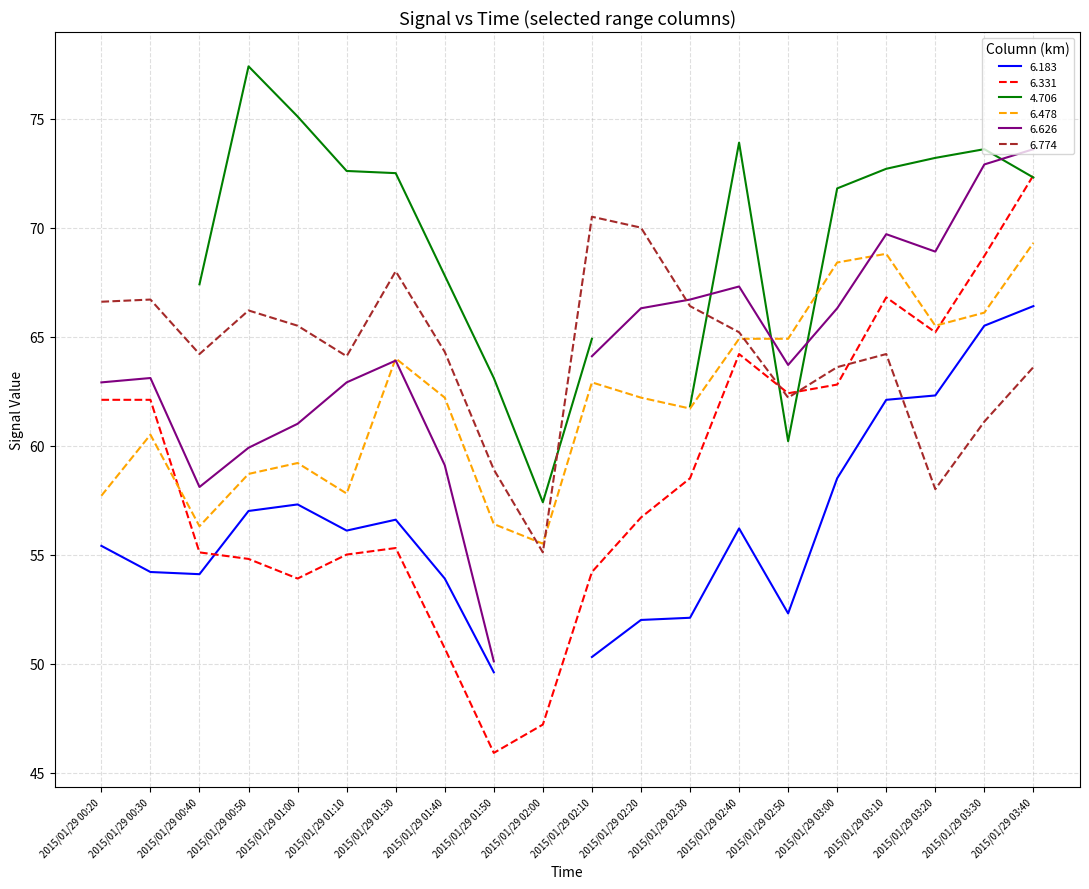

What is the lowest value of the 6.478 series?

55.5